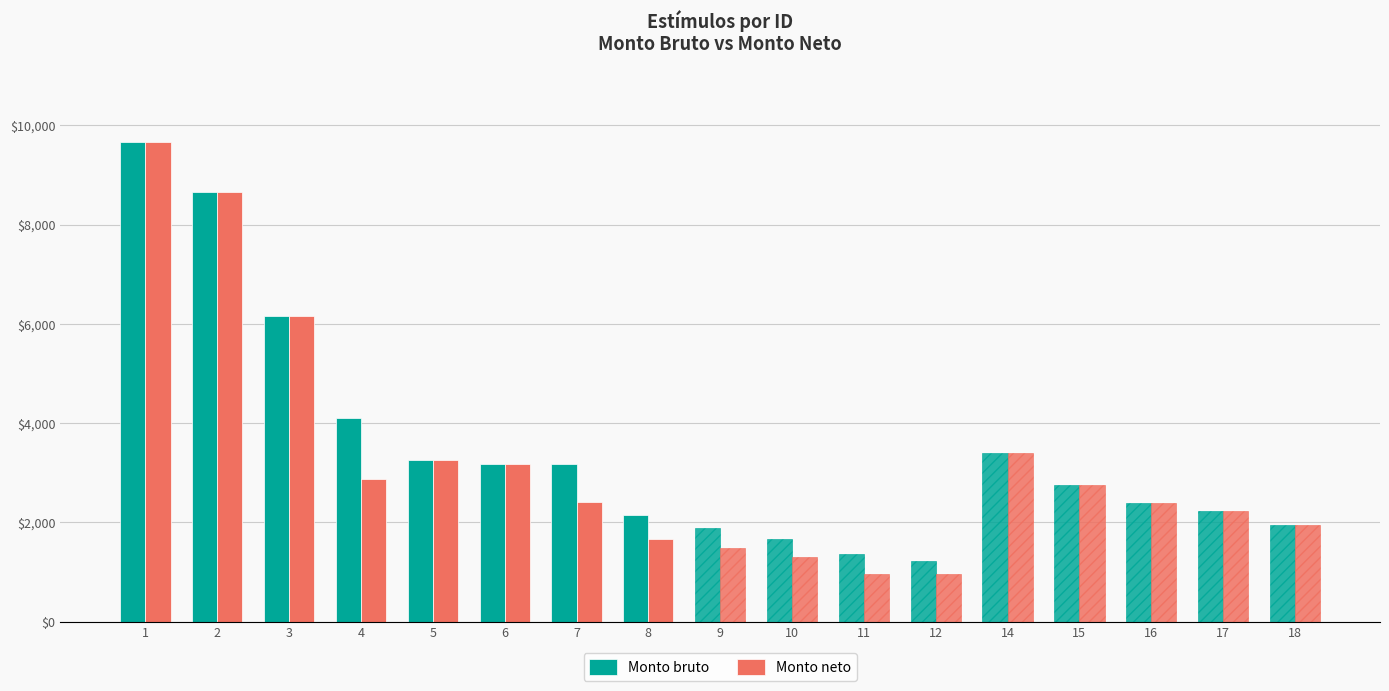

Between 12 and 16, which series saw the biggest shift?

Monto neto